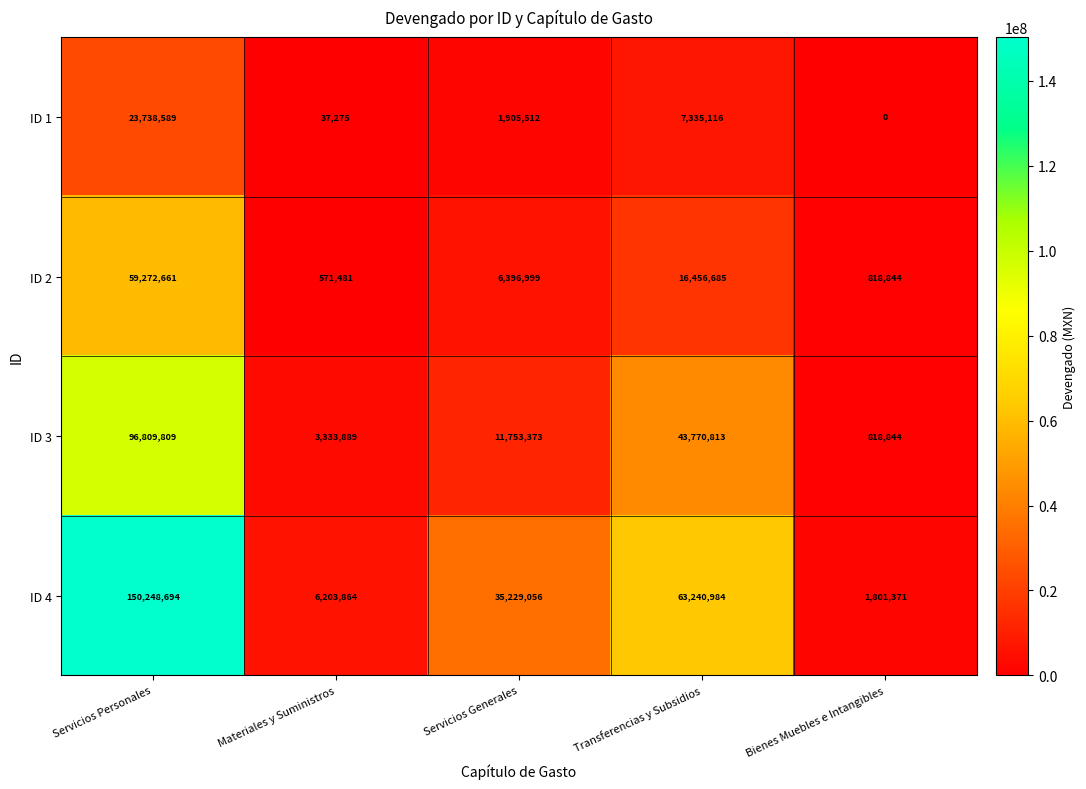

Rank the categories by ID 1 value from highest to lowest.

Servicios Personales, Transferencias y Subsidios, Servicios Generales, Materiales y Suministros, Bienes Muebles e Intangibles